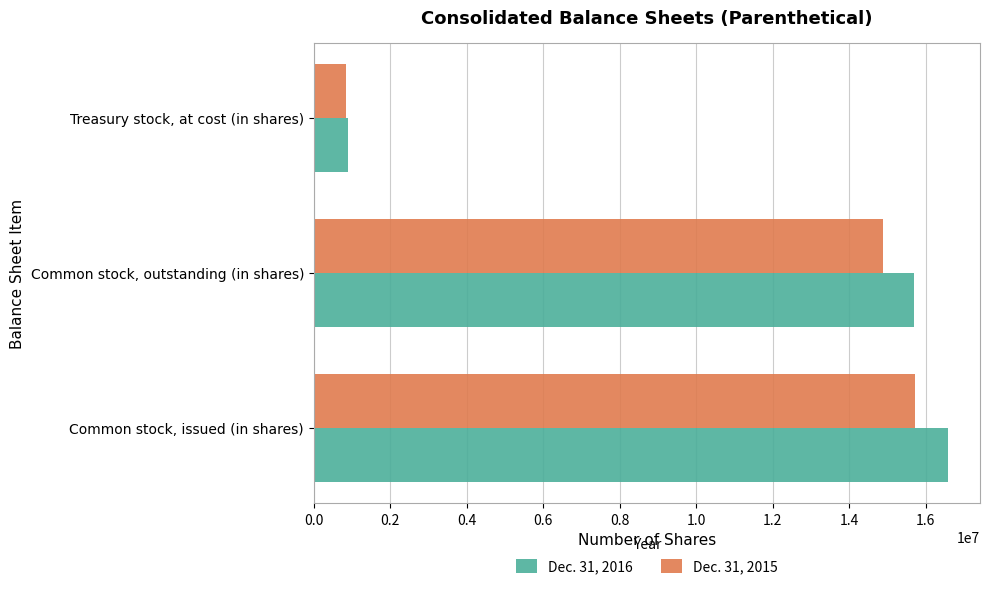

What are all the series names shown in the legend?

Dec. 31, 2016, Dec. 31, 2015